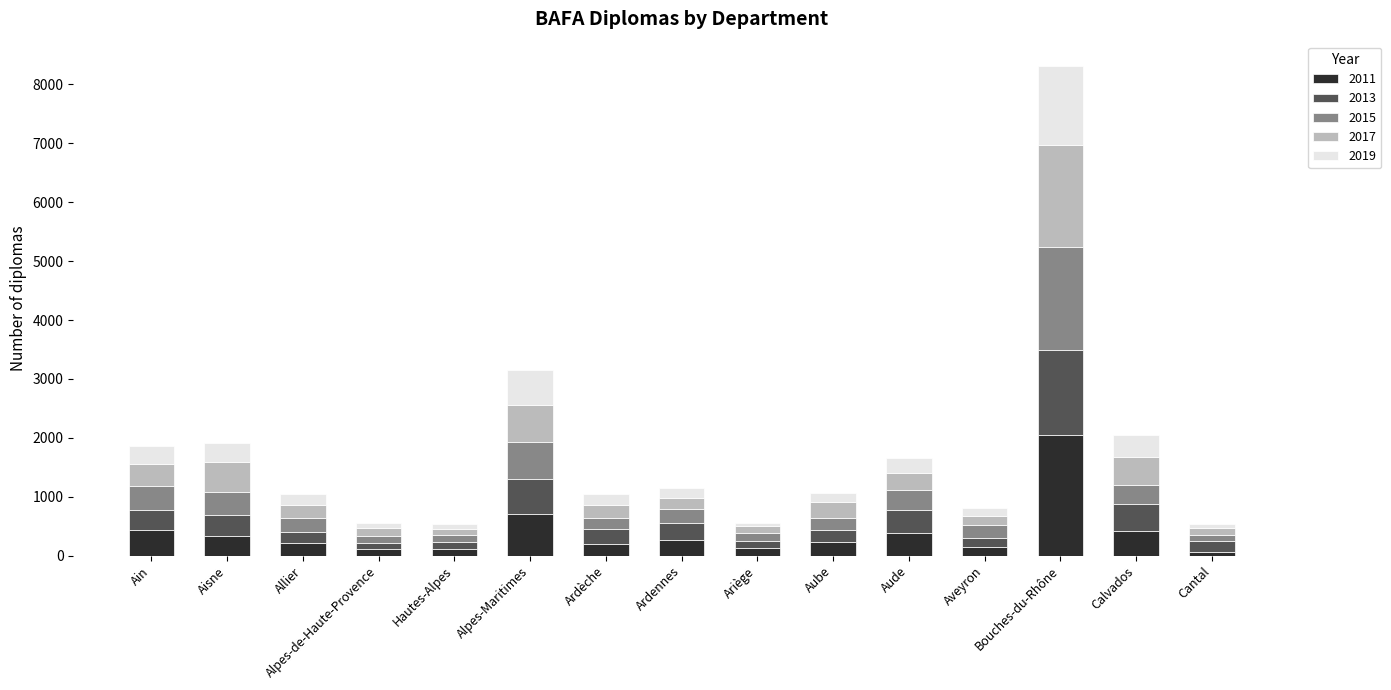

What is the total value across all series at Ariège?

560